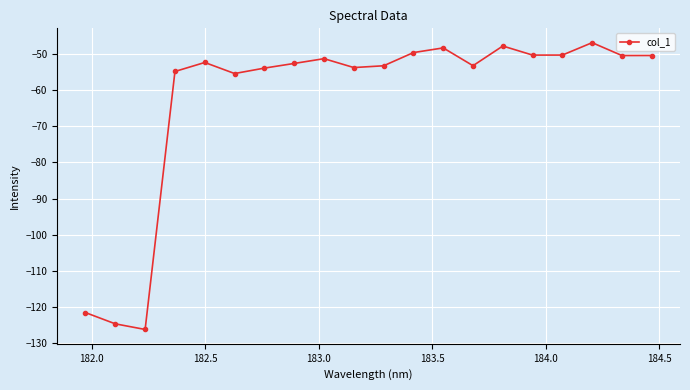

How many lines are shown in the chart?

1